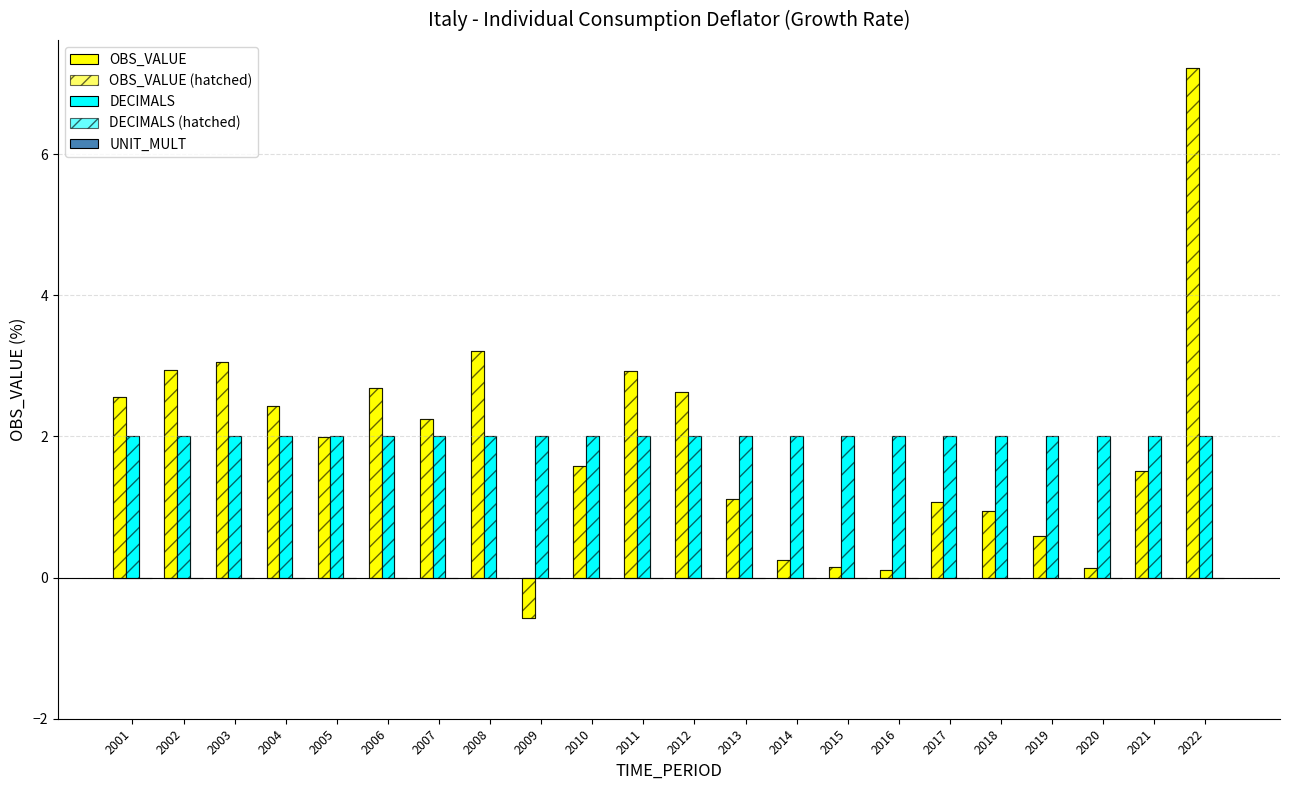

Reading left to right, transcribe all the data shown in this chart.

OBS_VALUE: 2.6	2.9	3.1	2.4	2.0	2.7	2.2	3.2	-0.6	1.6	2.9	2.6	1.1	0.2	0.2	0.1	1.1	1.0	0.6	0.1	1.5	7.2
OBS_VALUE (hatched): 2.6	2.9	3.1	2.4	2.0	2.7	2.2	3.2	-0.6	1.6	2.9	2.6	1.1	0.2	0.2	0.1	1.1	1.0	0.6	0.1	1.5	7.2
DECIMALS: 2.0	2.0	2.0	2.0	2.0	2.0	2.0	2.0	2.0	2.0	2.0	2.0	2.0	2.0	2.0	2.0	2.0	2.0	2.0	2.0	2.0	2.0
DECIMALS (hatched): 2.0	2.0	2.0	2.0	2.0	2.0	2.0	2.0	2.0	2.0	2.0	2.0	2.0	2.0	2.0	2.0	2.0	2.0	2.0	2.0	2.0	2.0
UNIT_MULT: 0.0	0.0	0.0	0.0	0.0	0.0	0.0	0.0	0.0	0.0	0.0	0.0	0.0	0.0	0.0	0.0	0.0	0.0	0.0	0.0	0.0	0.0